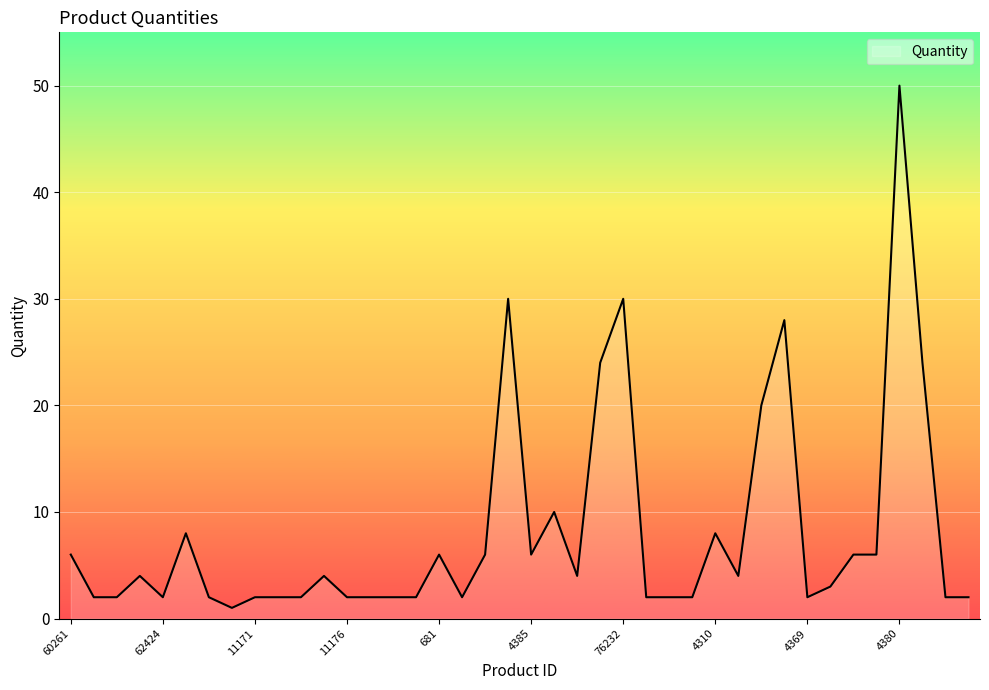

What is the greatest value displayed?

50